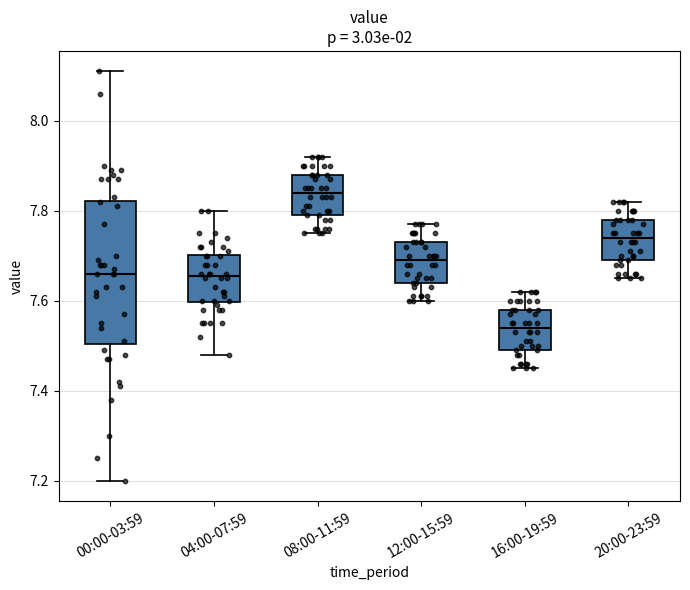

Where does the median line of the box for 00:00-03:59 sit on the y-axis? The values are not printed on the chart, so give them approximately, as read against the axis.

7.66